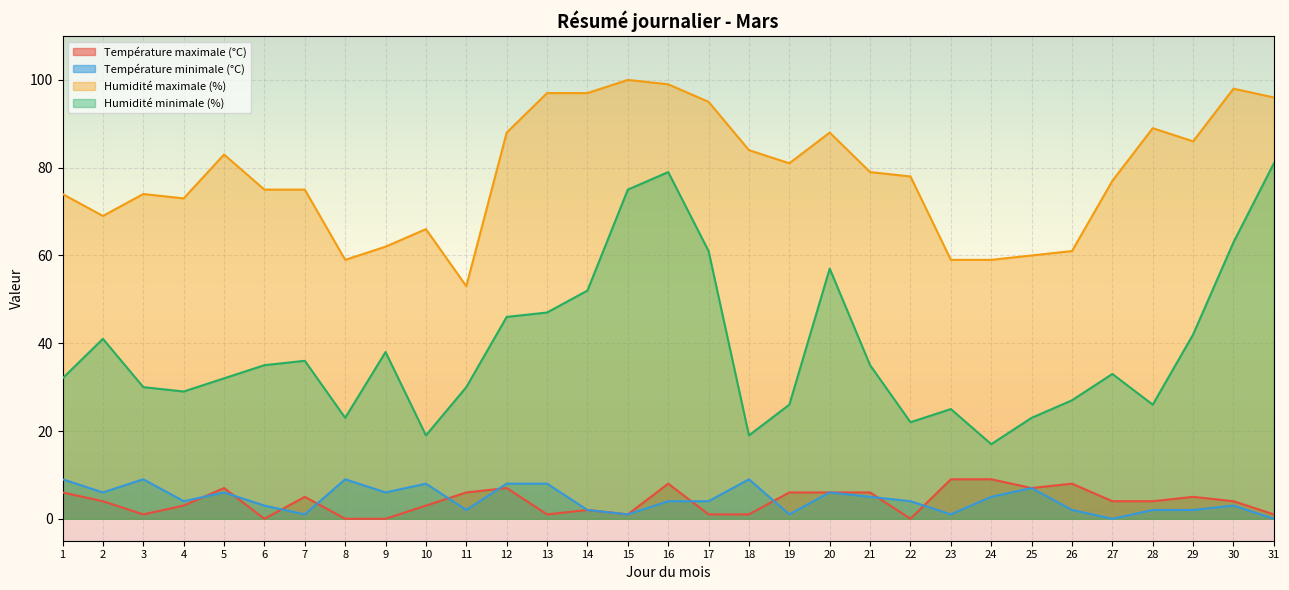

The Température minimale (°C) series shows 2 at 22. True or false?

False